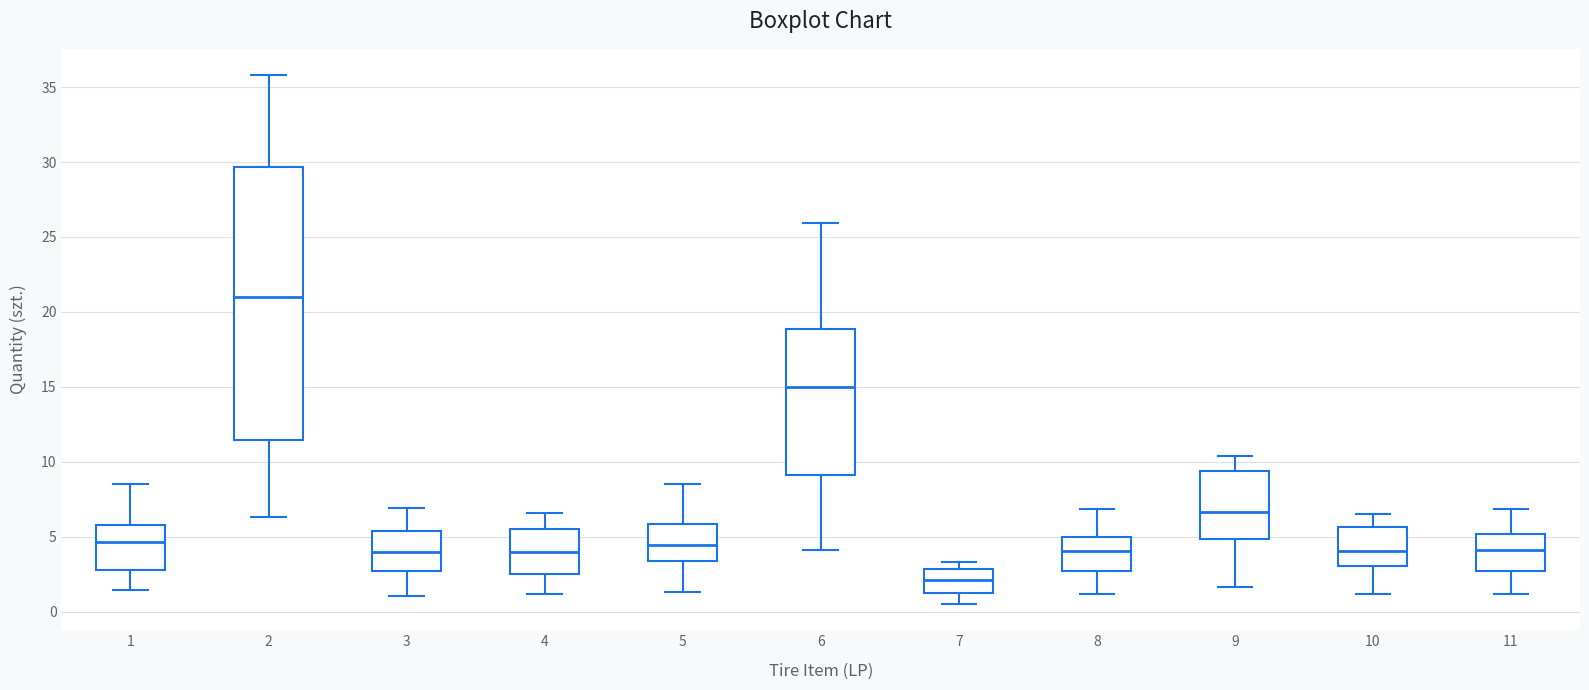

Comparing the boxes themselves (not the whiskers), which one is the tallest?

2